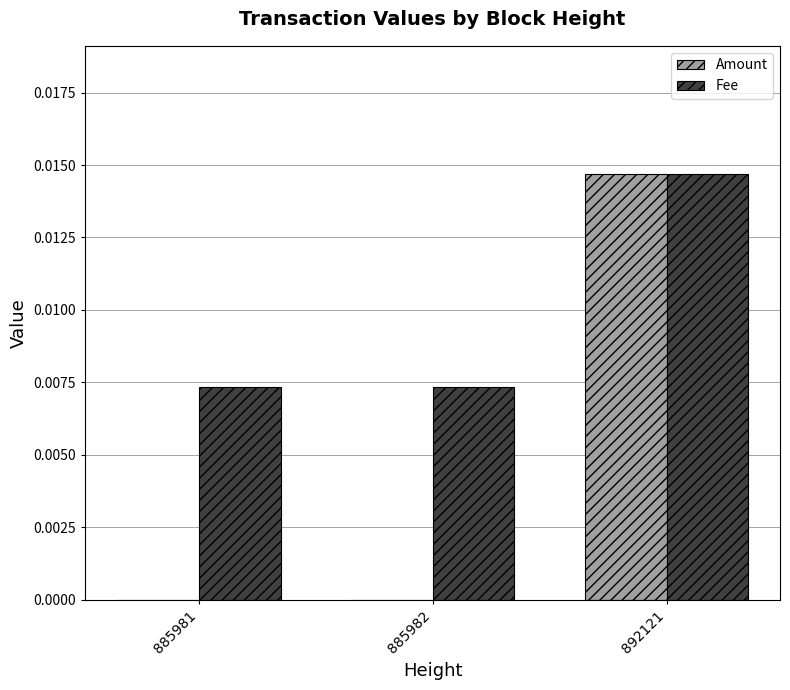

The value of Amount at 885982 is 0.0. True or false?

True